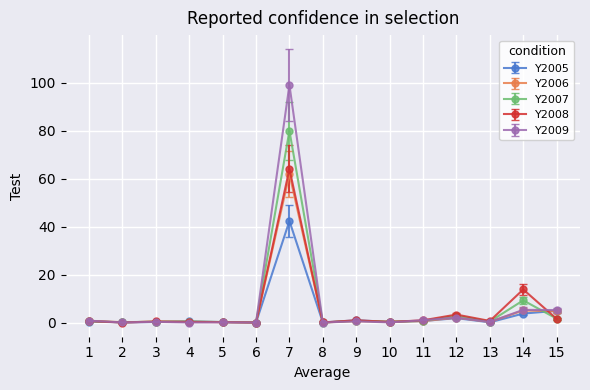

Which series ends up on top after the final intersection of Y2007 and Y2009?

Y2009